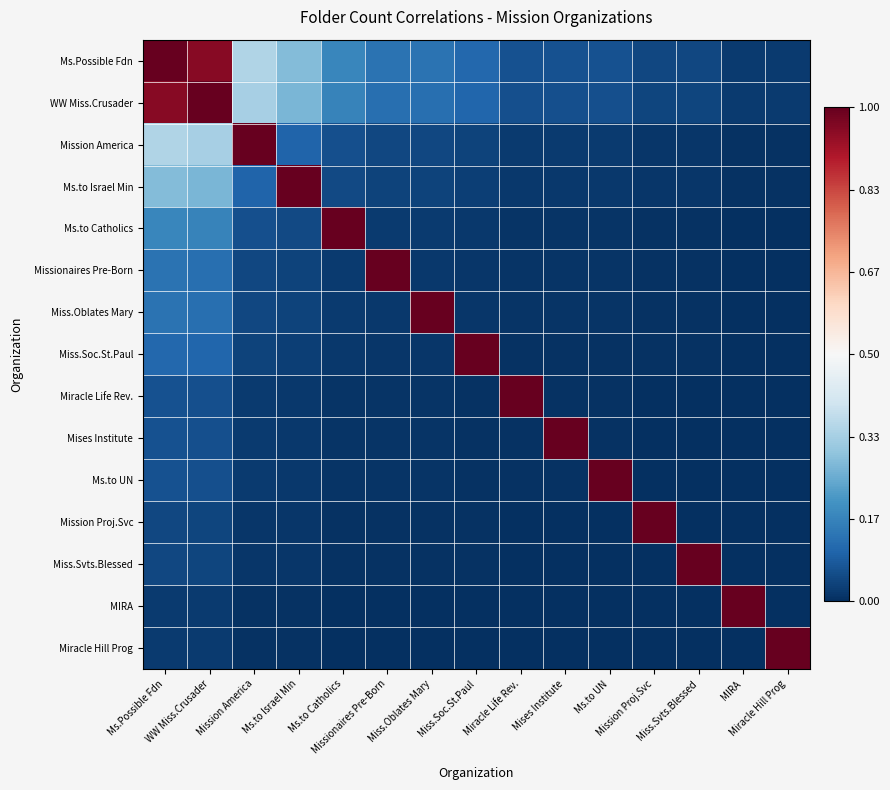

What is the difference between the highest and lowest values at Miss.Svts.Blessed?

1.0